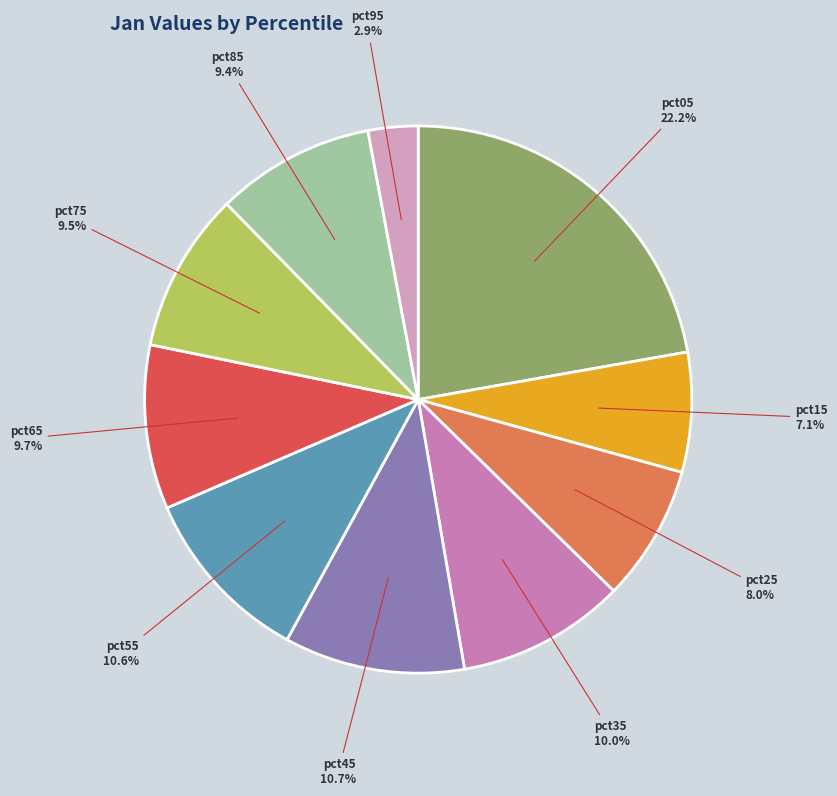

Does any single category account for the majority?

No